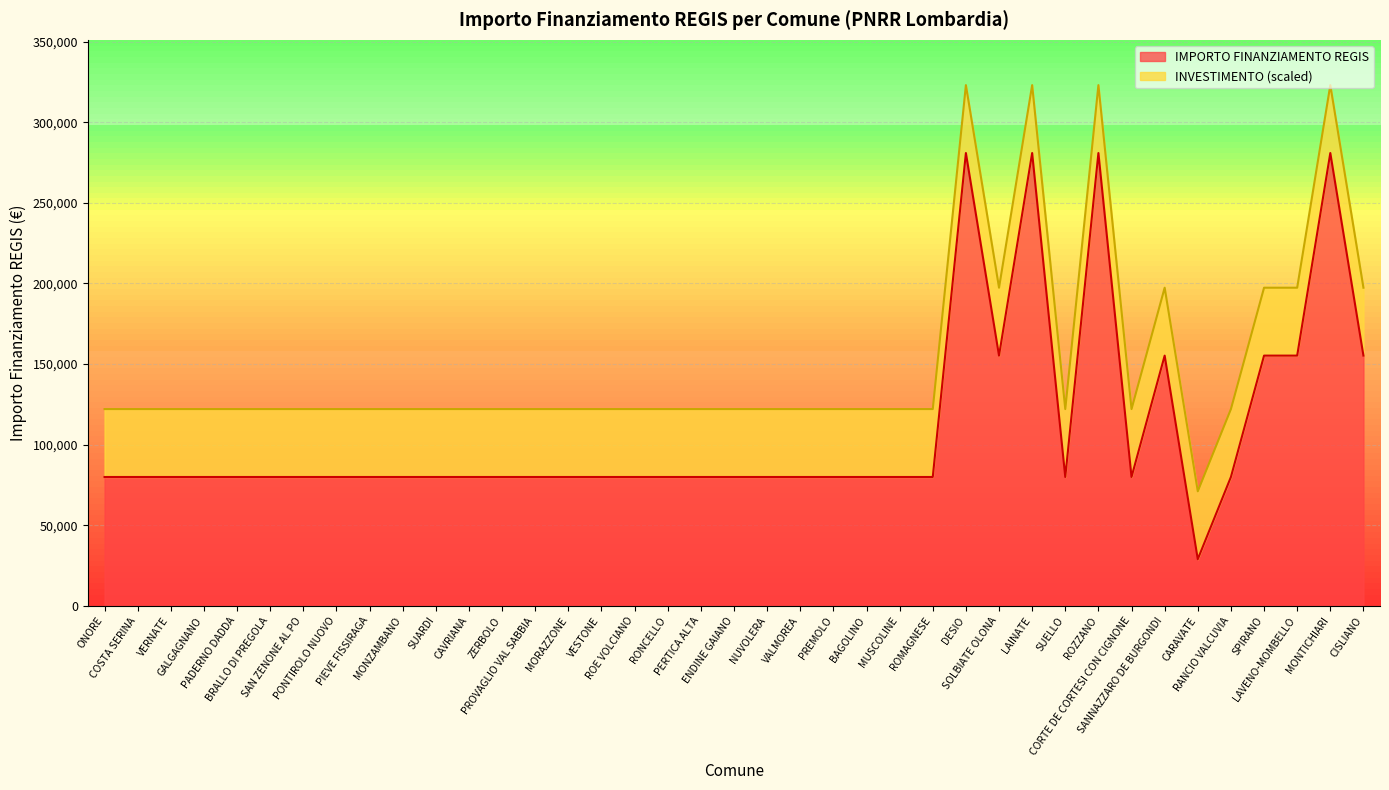

Reading right to left, what are all the values shown in this chart?

CISLIANO=155234	MONTICHIARI=280932	LAVENO-MOMBELLO=155234	SPIRANO=155234	RANCIO VALCUVIA=79922	CARAVATE=28902	SANNAZZARO DE BURGONDI=155234	CORTE DE CORTESI CON CIGNONE=79922	ROZZANO=280932	SUELLO=79922	LAINATE=280932	SOLBIATE OLONA=155234	DESIO=280932	ROMAGNESE=79922	MUSCOLINE=79922	BAGOLINO=79922	PREMOLO=79922	VALMOREA=79922	NUVOLERA=79922	ENDINE GAIANO=79922	PERTICA ALTA=79922	RONCELLO=79922	ROE VOLCIANO=79922	VESTONE=79922	MORAZZONE=79922	PROVAGLIO VAL SABBIA=79922	ZERBOLO=79922	CAVRIANA=79922	SUARDI=79922	MONZAMBANO=79922	PIEVE FISSIRAGA=79922	PONTIROLO NUOVO=79922	SAN ZENONE AL PO=79922	BRALLO DI PREGOLA=79922	PADERNO DADDA=79922	GALGAGNANO=79922	VERNATE=79922	COSTA SERINA=79922	ONORE=79922